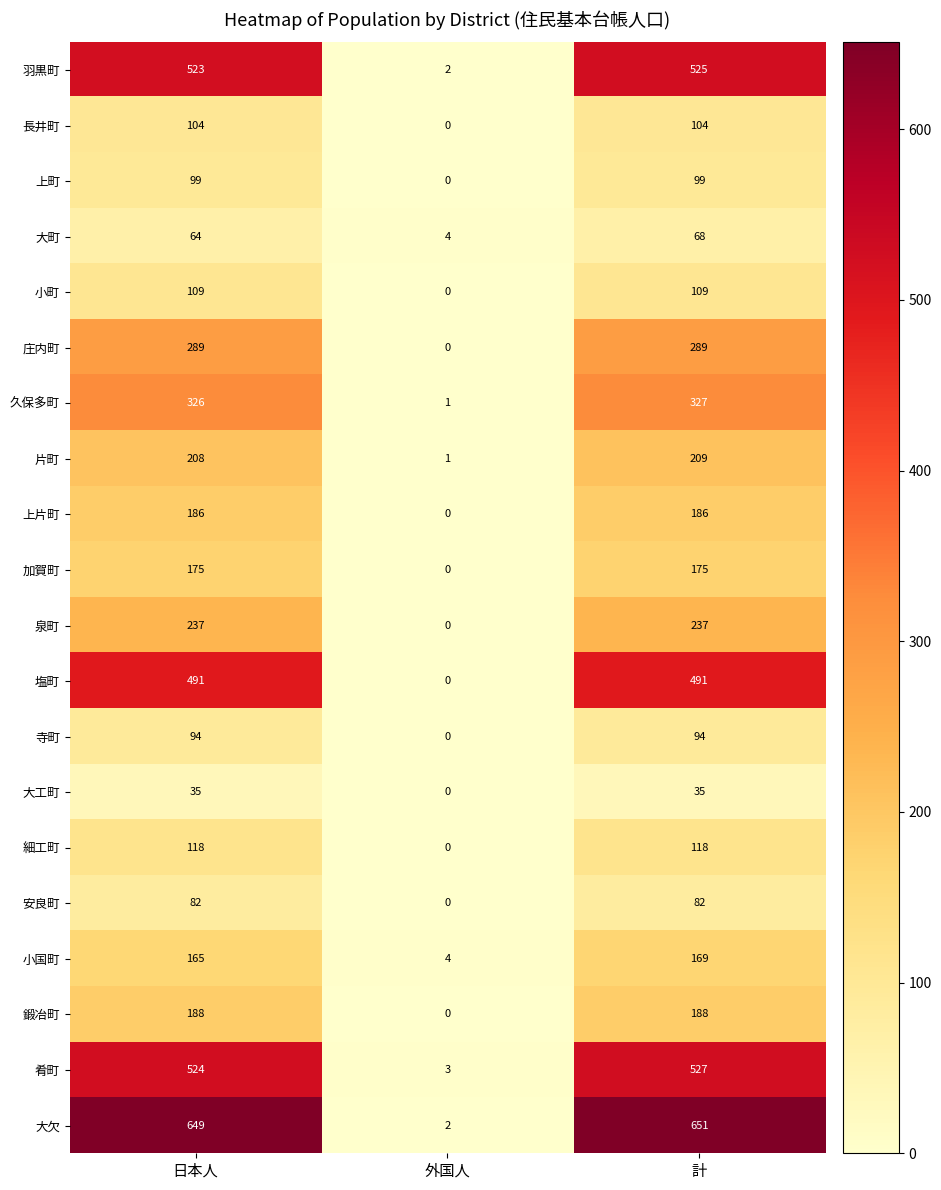

The 上町 series shows 41 at 外国人. True or false?

False